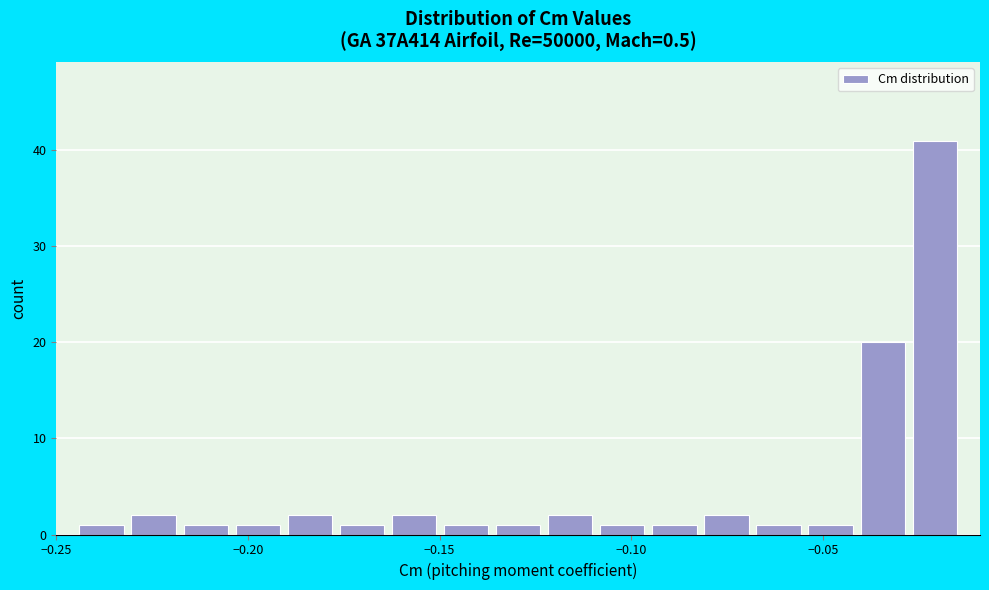

Read against the x-axis, roughly where is the centre of the tallest bar?

-0.020